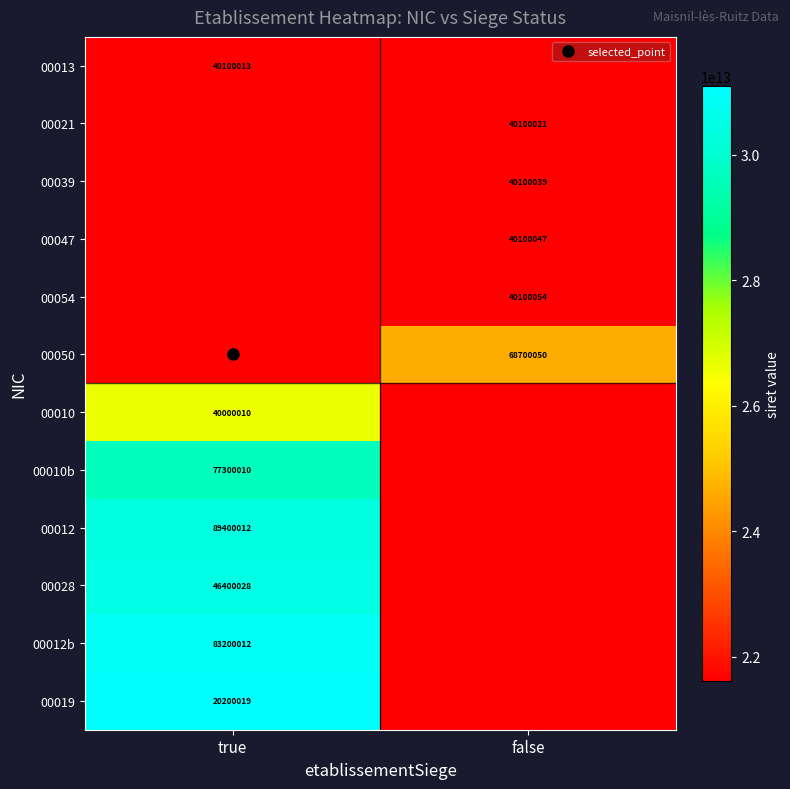

How many distinct data groups are displayed?

12